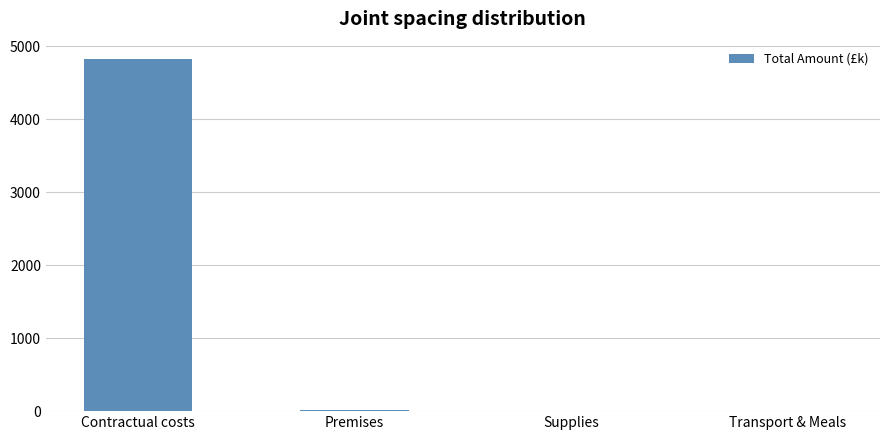

Which category has the highest value across all series?

Contractual costs